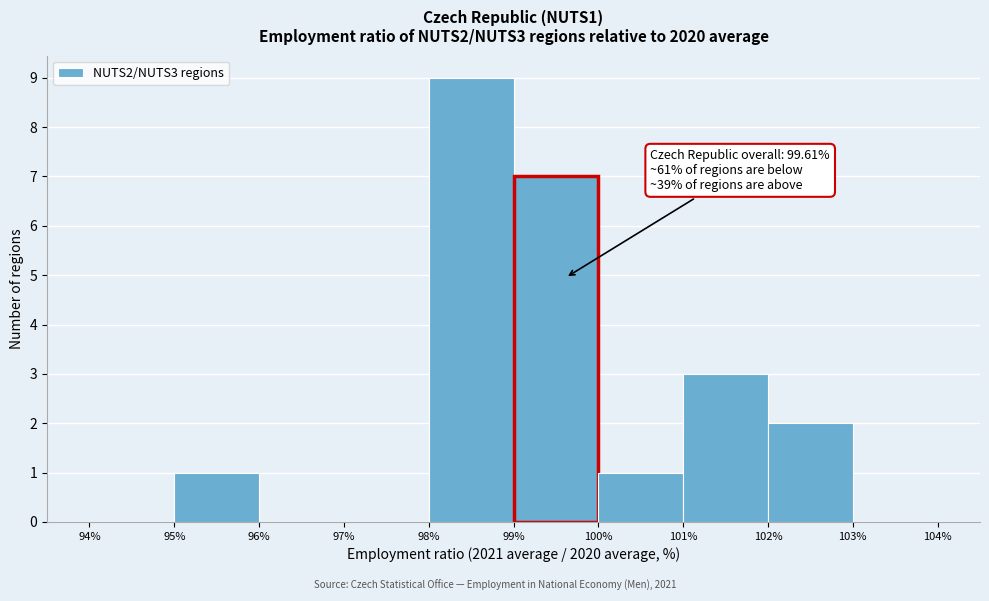

Over which range of the x-axis is the bar tallest?

98% to 99%